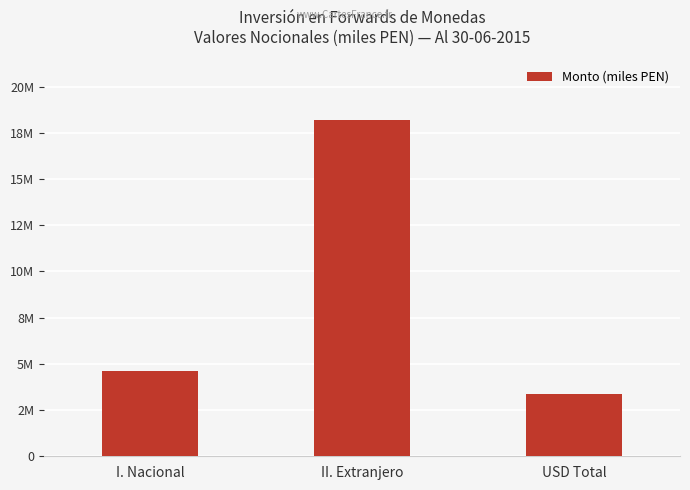

What is the sum of the values at I. Nacional and II. Extranjero?

22813787.3